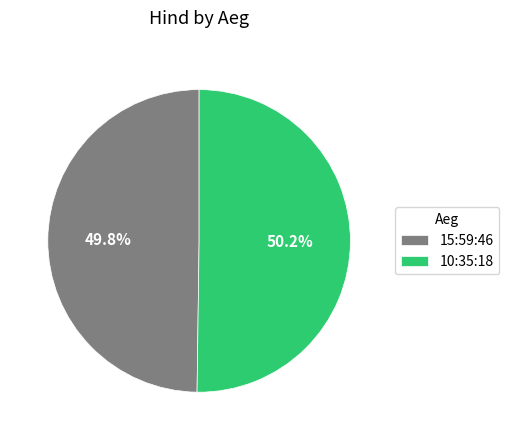

To the nearest percent, what portion does 15:59:46 represent?

50%